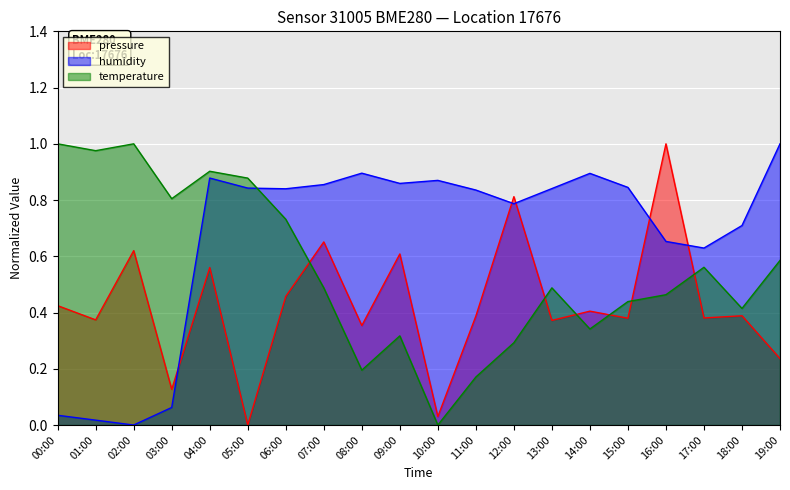

What is the difference between the highest and lowest values at 08:00?

0.7